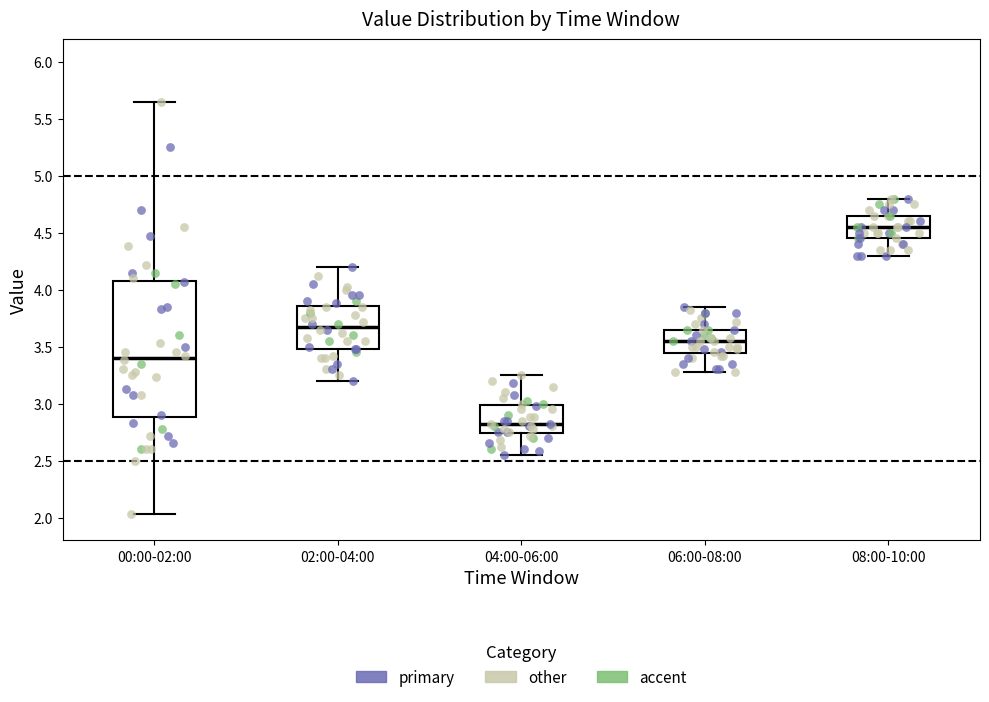

Reading left to right, transcribe this box plot: for each box, give where its median line is, the range the box spans, and where its two whiskers end, as read against the y-axis. The values are not printed on the chart, so give them approximately, as read against the axis.

00:00-02:00: median 3.40, box 2.90 to 4.10, whiskers 2.05 to 5.65
02:00-04:00: median 3.70, box 3.50 to 3.85, whiskers 3.20 to 4.20
04:00-06:00: median 2.80, box 2.75 to 3.00, whiskers 2.55 to 3.25
06:00-08:00: median 3.55, box 3.45 to 3.65, whiskers 3.30 to 3.85
08:00-10:00: median 4.55, box 4.45 to 4.65, whiskers 4.30 to 4.80